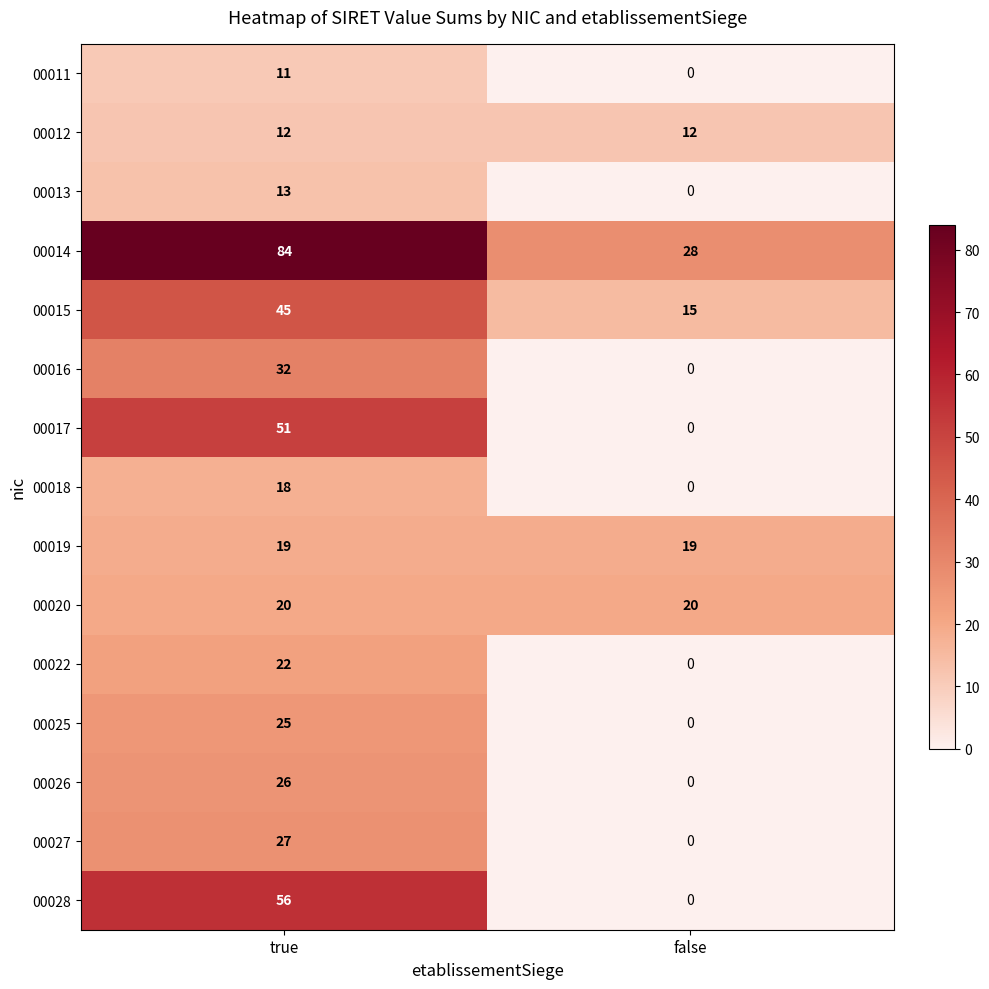

What is the difference between the 00017 values at true and false?

51